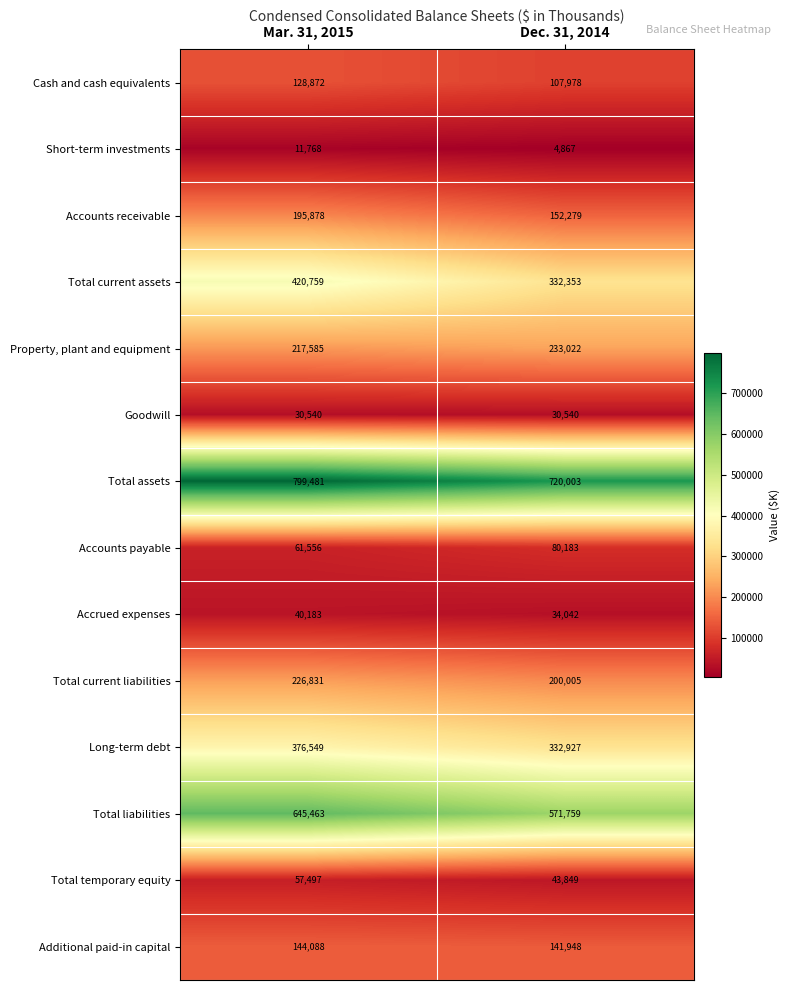

Which series changed the most between Mar. 31, 2015 and Dec. 31, 2014?

Total current assets